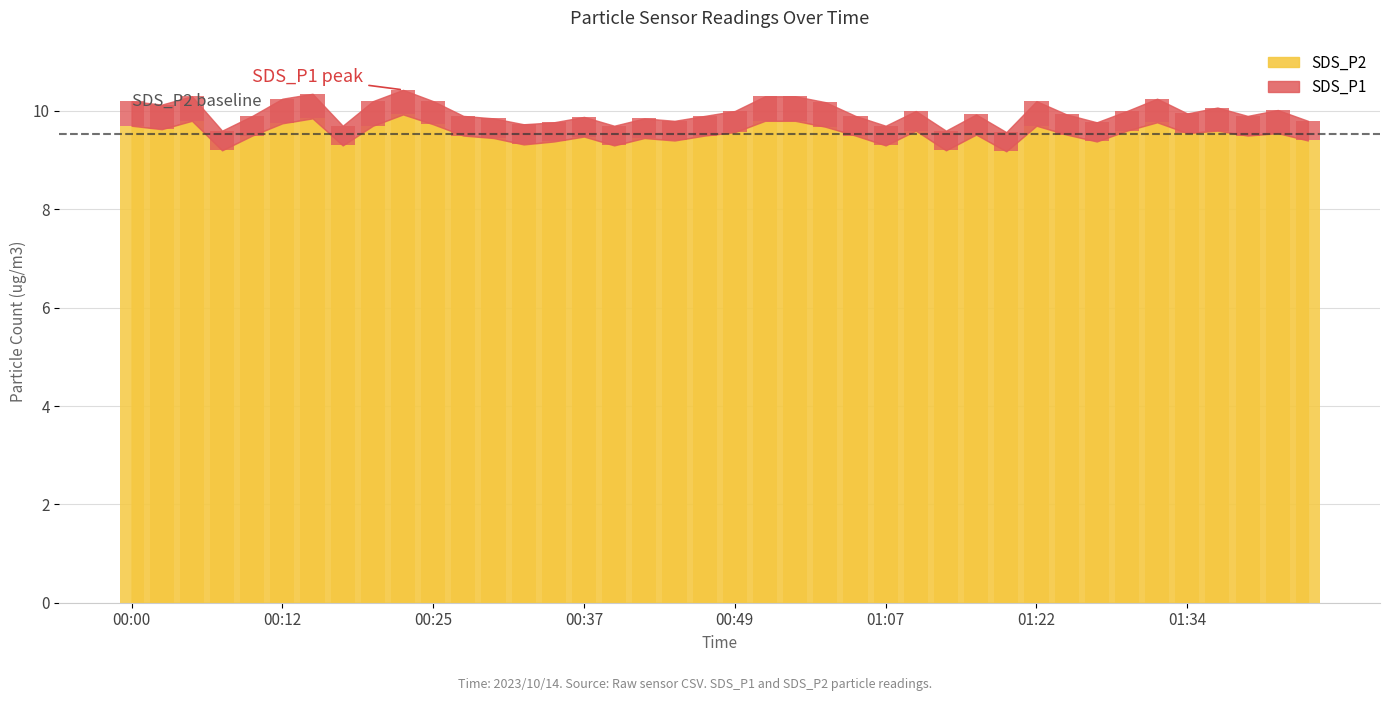

What is the average value?

9.5